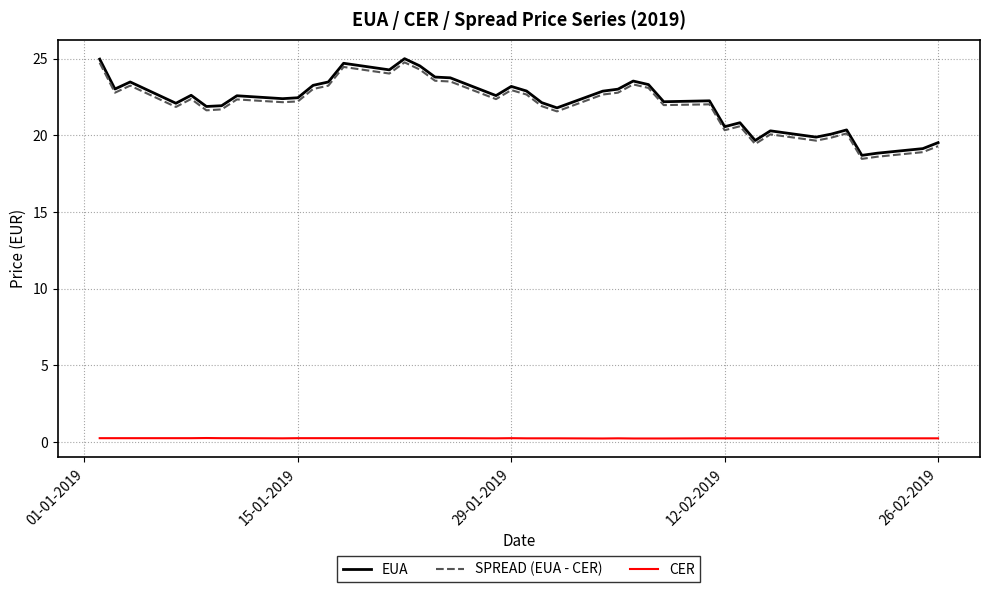

At how many categories does at least one series exceed 6?

40